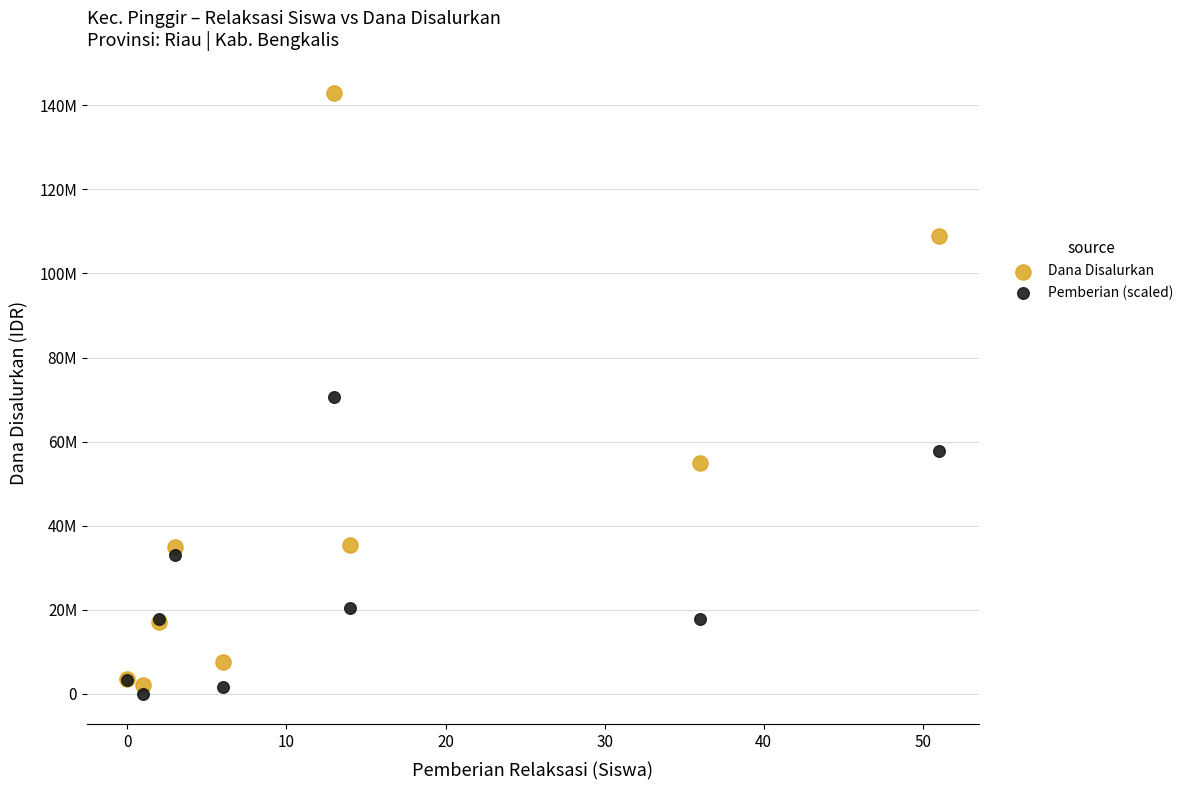

Which series contains the lowest Y value?

Pemberian (scaled)